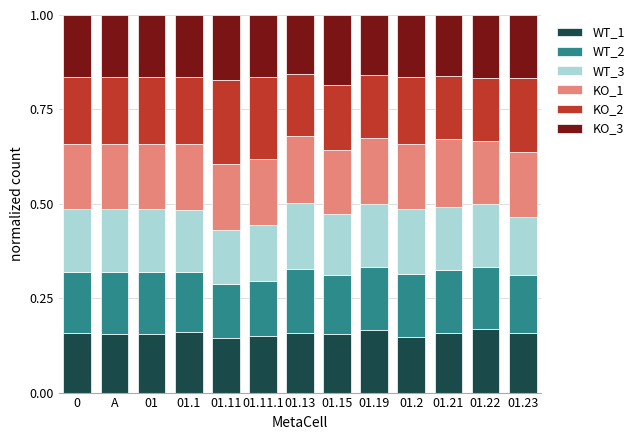

What is the total value across all series at A?

1.0